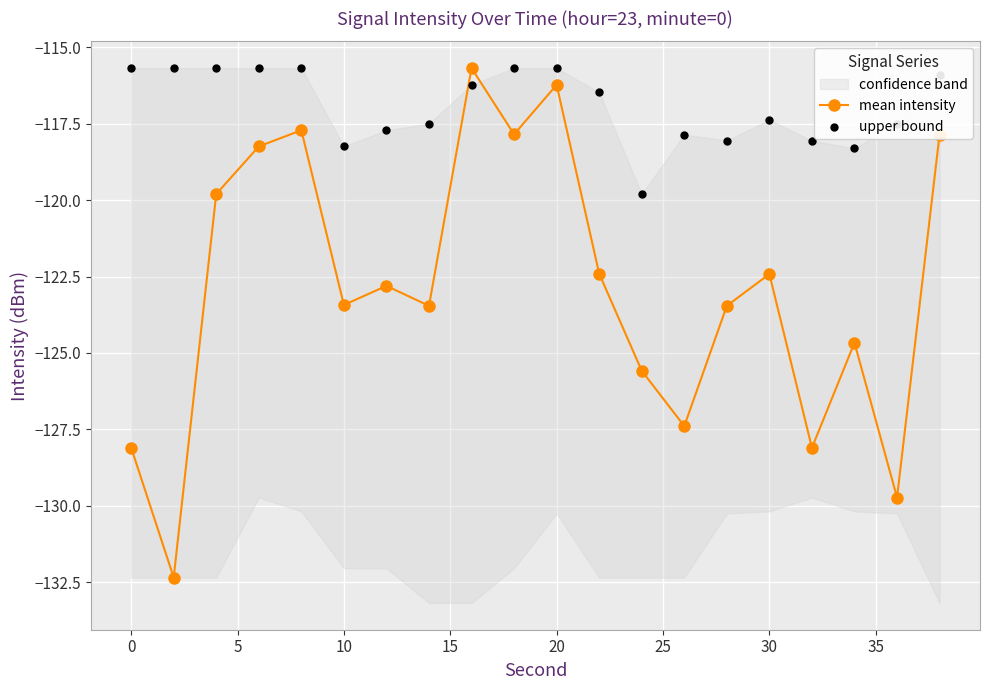

In mean intensity, how many points are lower than both neighbors (excluding endpoints)?

7